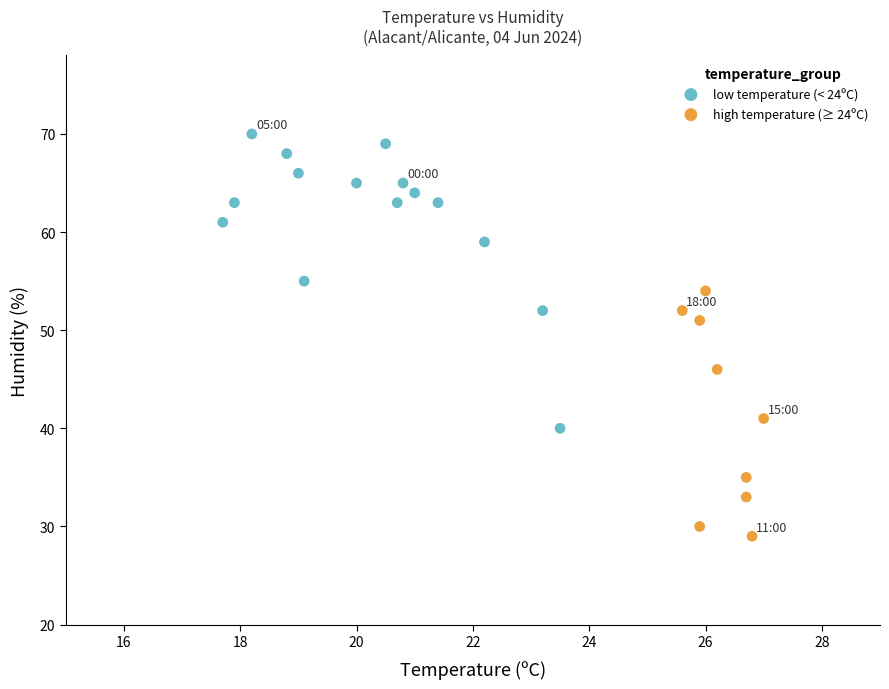

Which series has the widest spread of Y values?

low temperature (< 24ºC)